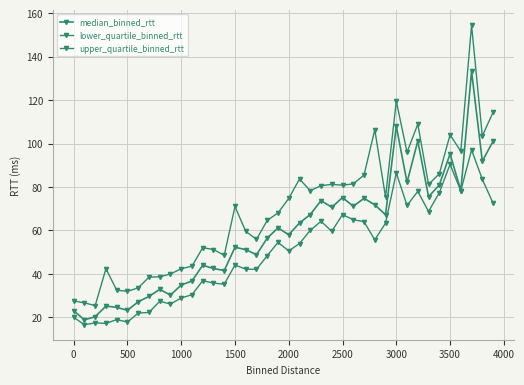

List the series in order of their peak value, lowest first.

lower_quartile_binned_rtt, median_binned_rtt, upper_quartile_binned_rtt